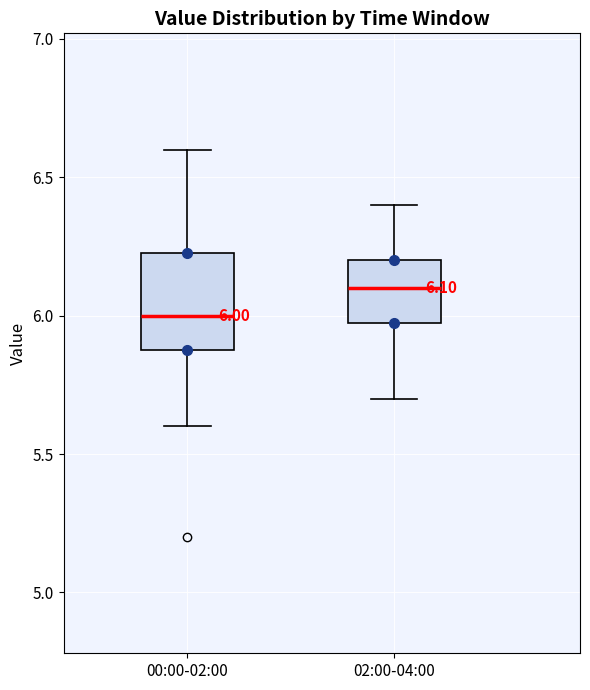

Comparing the boxes themselves (not the whiskers), which one is the tallest?

00:00-02:00